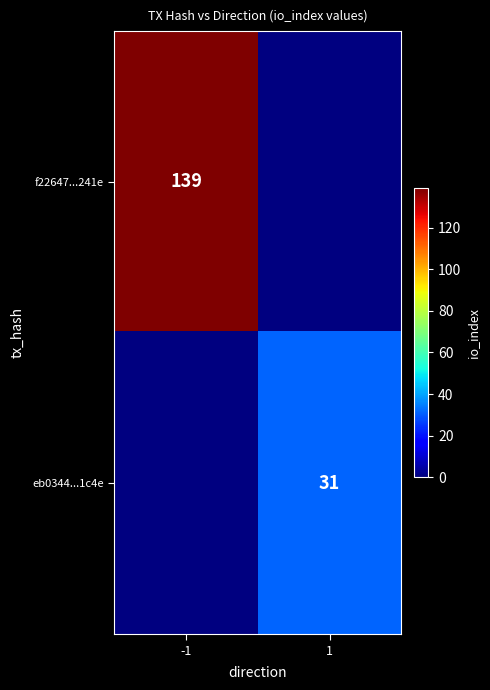

Is the value of eb0344...1c4e at 1 greater than the value of f22647...241e at -1?

No